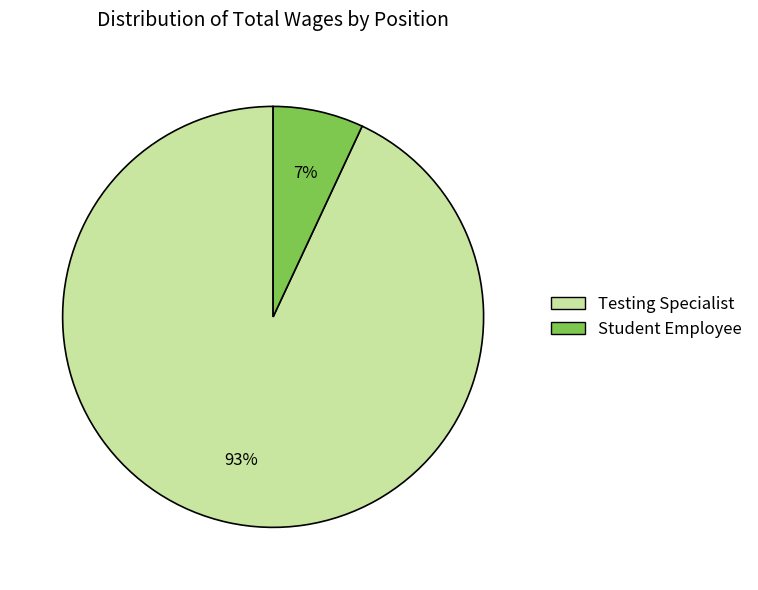

To the nearest percent, what percentage of the pie is Student Employee?

7%